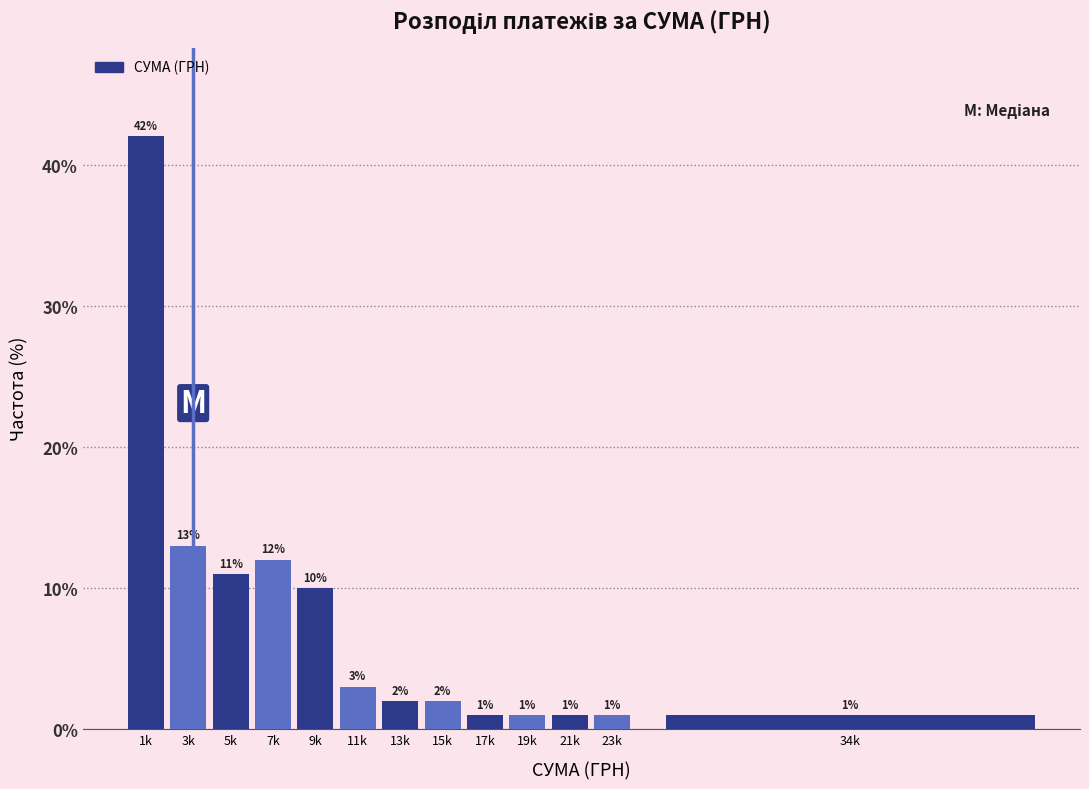

Reading left to right, transcribe all the data shown in this chart.

1k=42	3k=13	5k=11	7k=12	9k=10	11k=3	13k=2	15k=2	17k=1	19k=1	21k=1	23k=1	34k=1